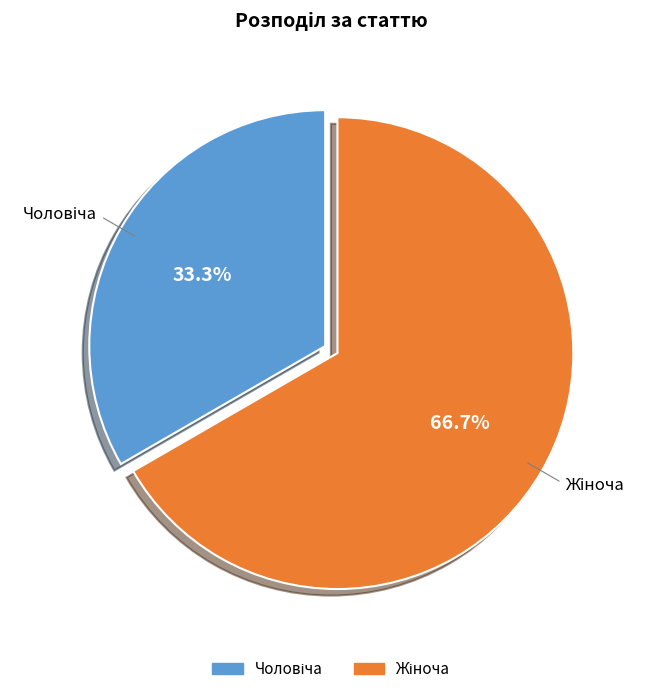

Is there any slice that represents more than half of the pie?

Yes